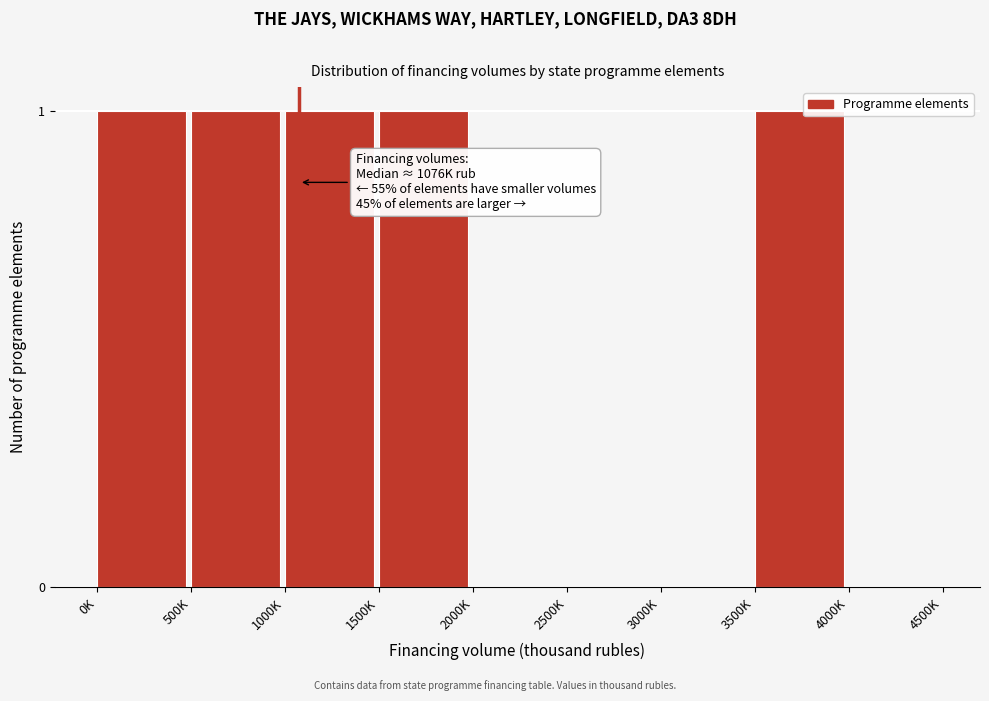

Reading left to right, list all the values displayed in this chart.

0K=1	500K=1	1000K=1	1500K=1	2000K=0	2500K=0	3000K=0	3500K=1	4000K=0